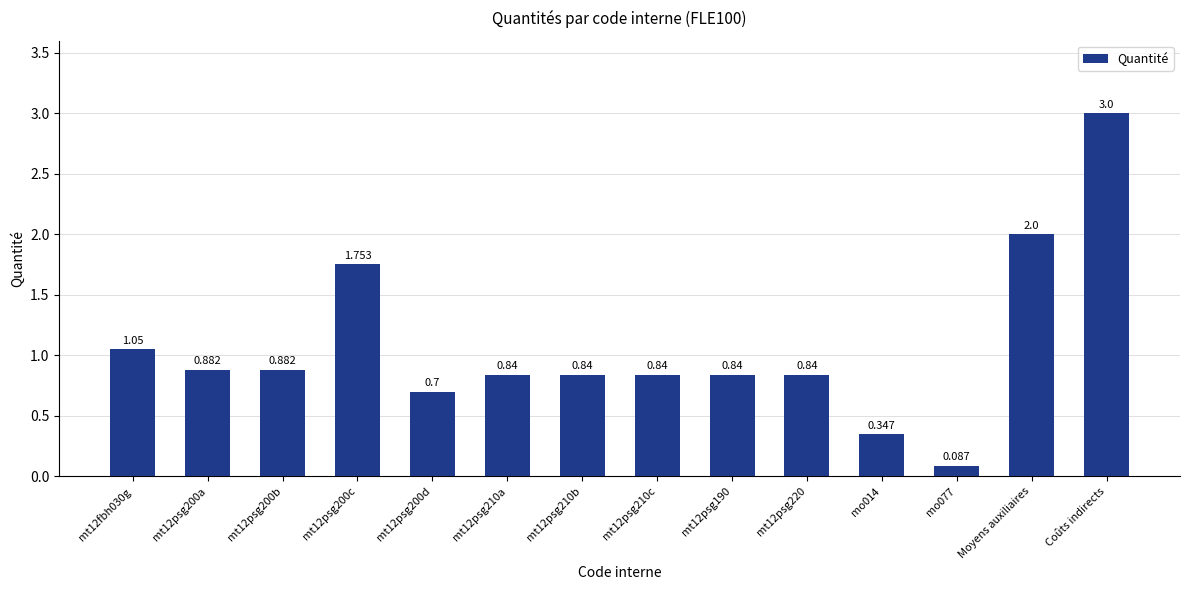

Count the number of categories in the chart.

14